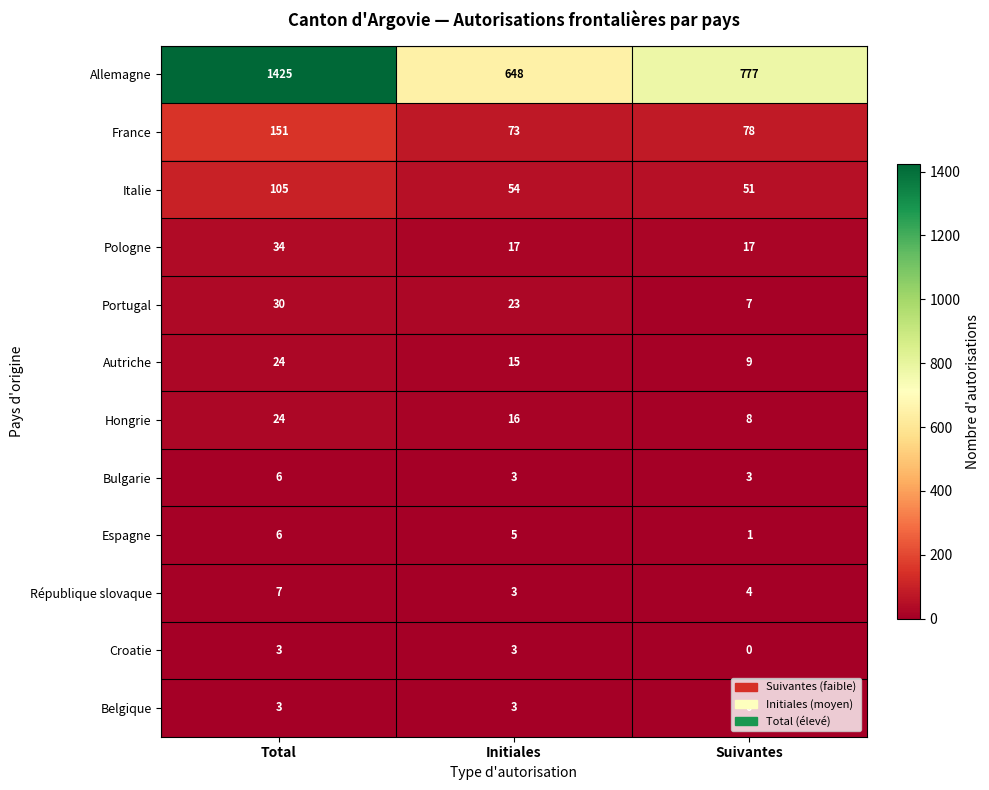

At which category is the sum across all series the highest?

Total